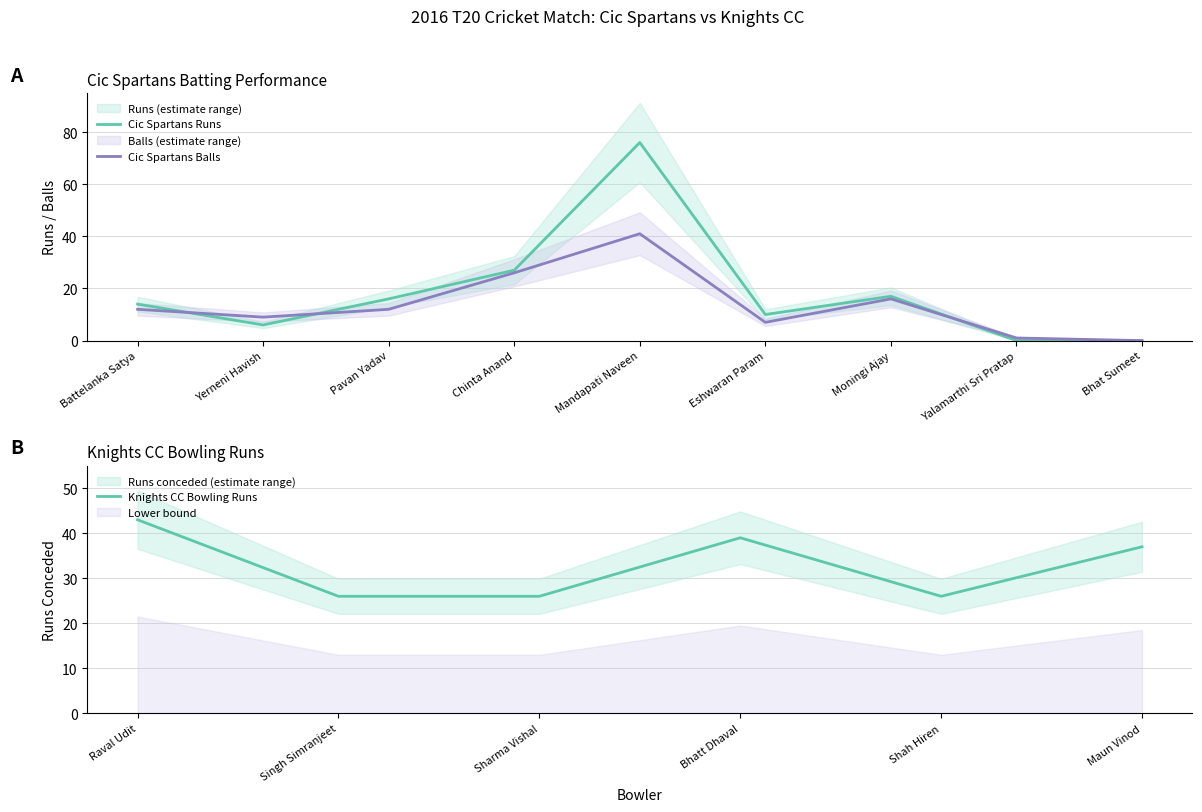

What is the average value of the Cic Spartans Runs series?

18